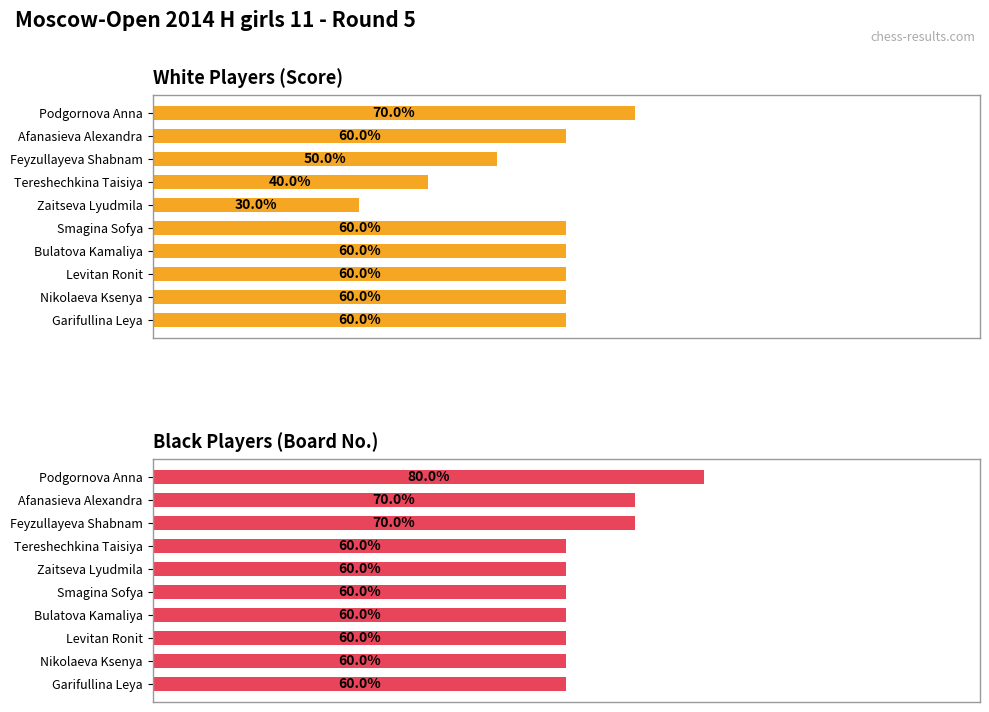

Does the chart contain stacked bars?

No